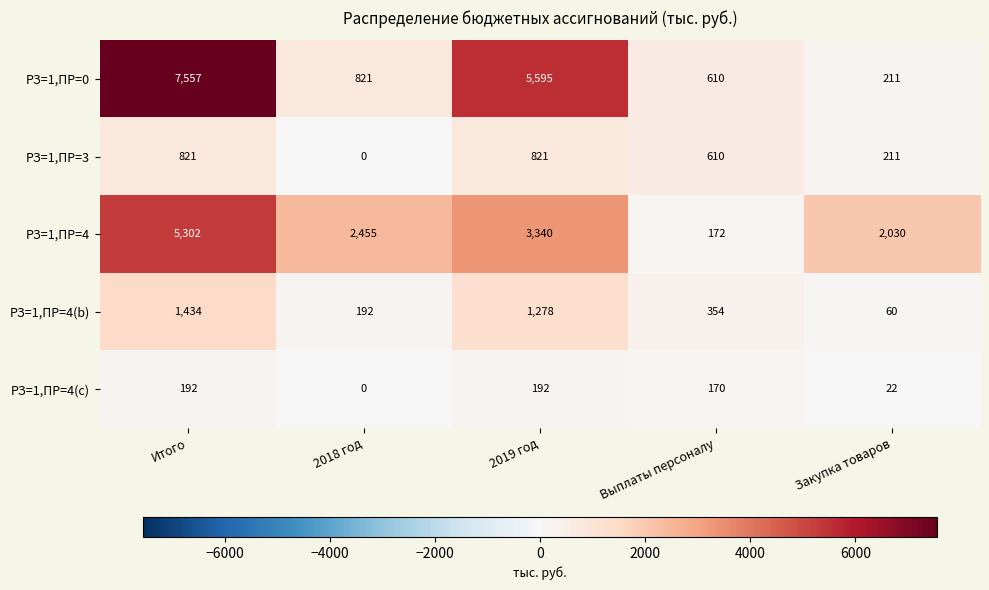

Count the number of data series in this chart.

5